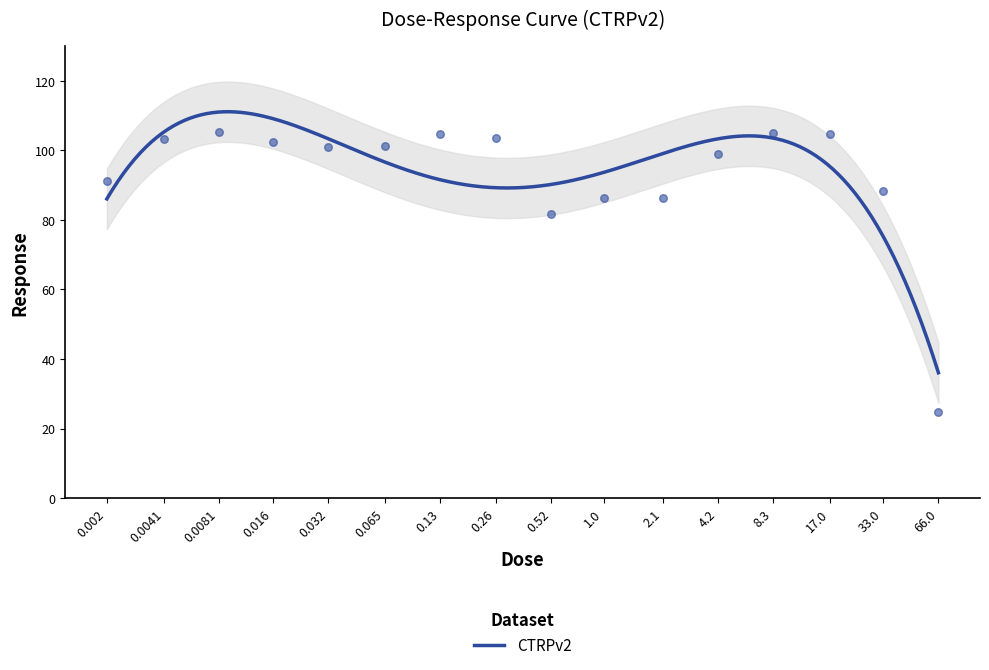

What is the change in value from 4.2 to 66.0?

-74.2